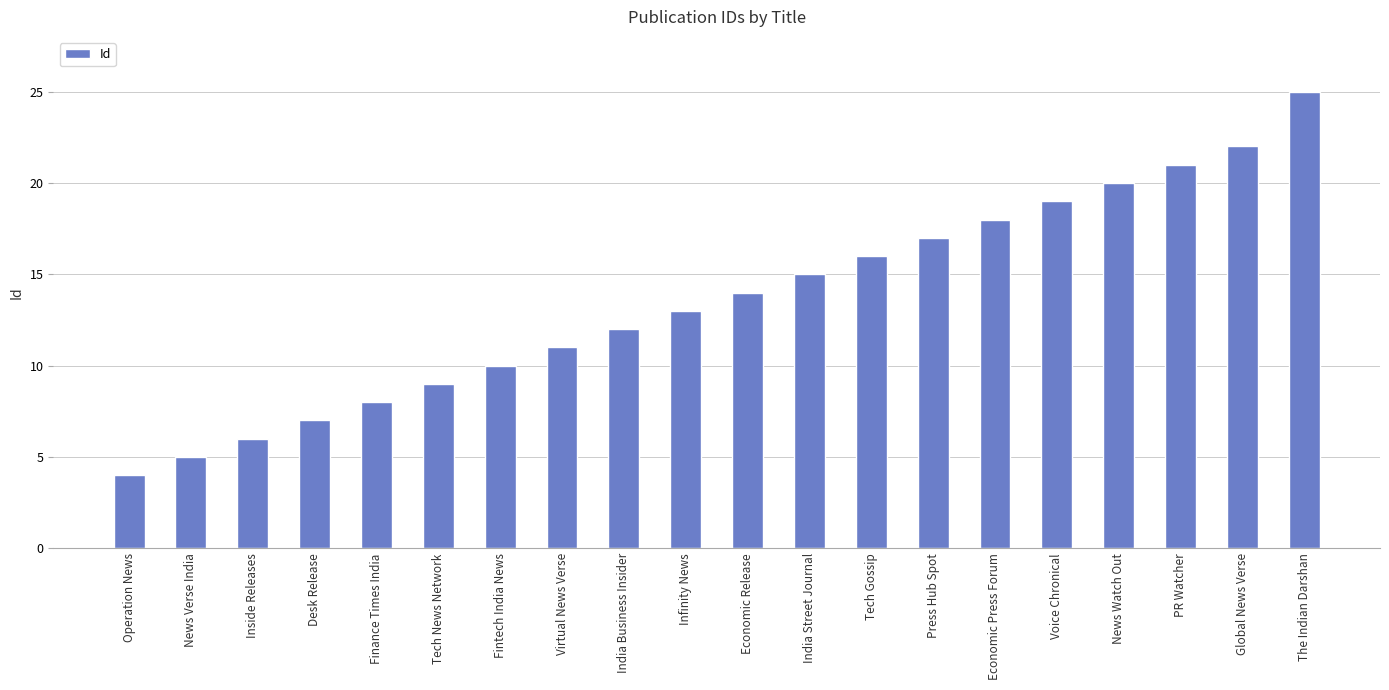

What is the change in value from News Verse India to Virtual News Verse?

+6